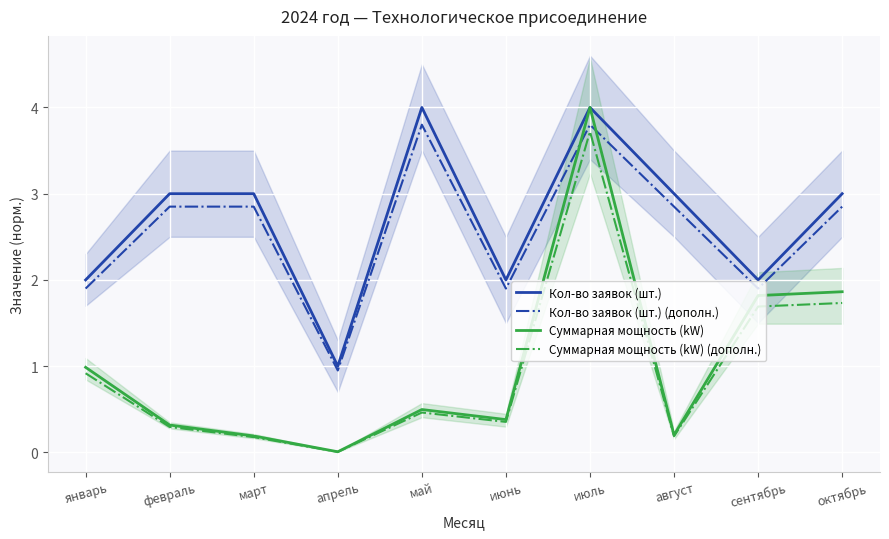

Which series changed the most between январь and март?

Кол-во заявок (шт.)